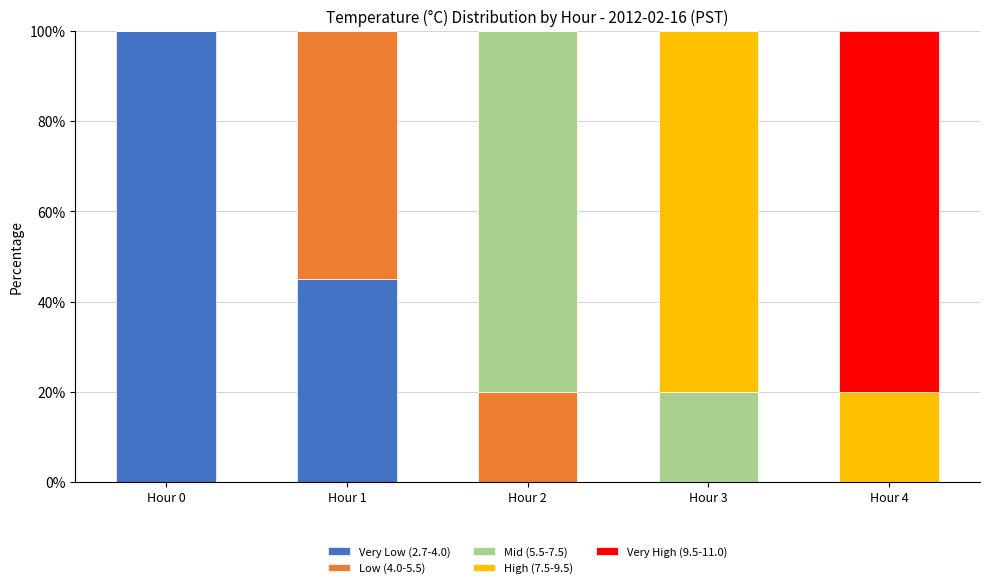

What is the total value across all series at Hour 4?

100